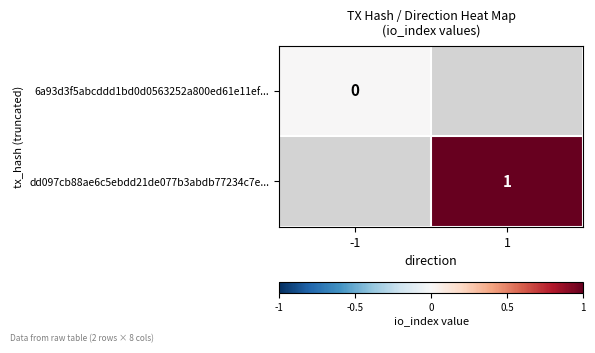

True or false: dd097cb88ae6c5ebdd21de077b3abdb77234c7e... has a value of 1 at 1.

True